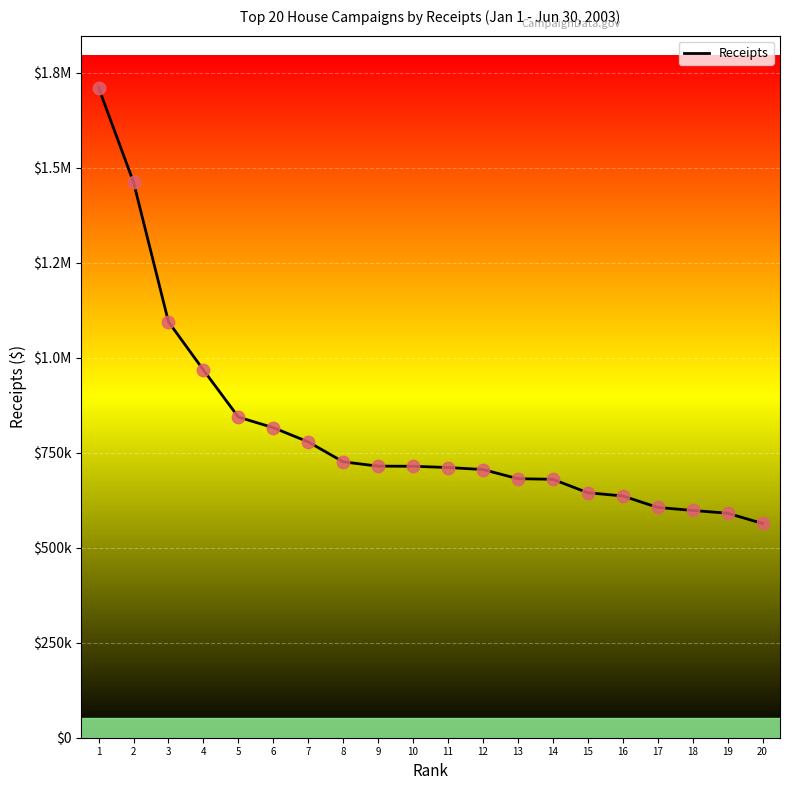

Is this an area chart (filled region under the line)?

No